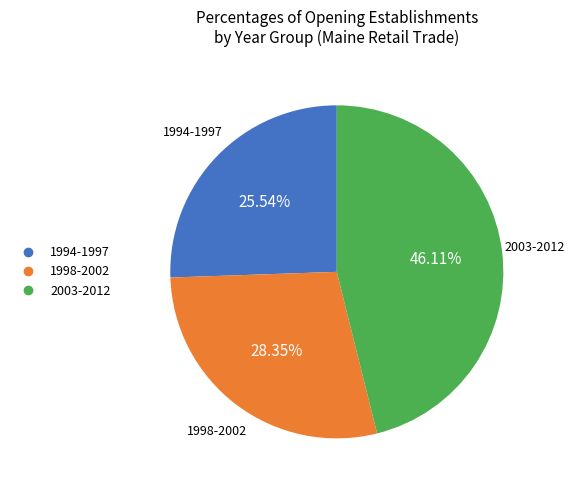

Is there any slice that represents more than half of the pie?

No